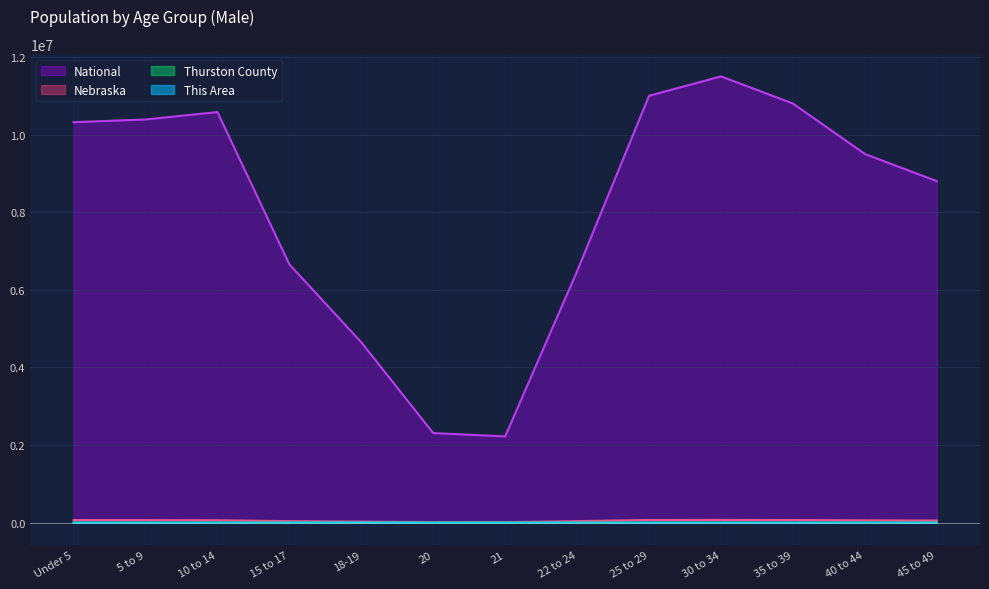

Which label corresponds to the smallest value in the chart?

21